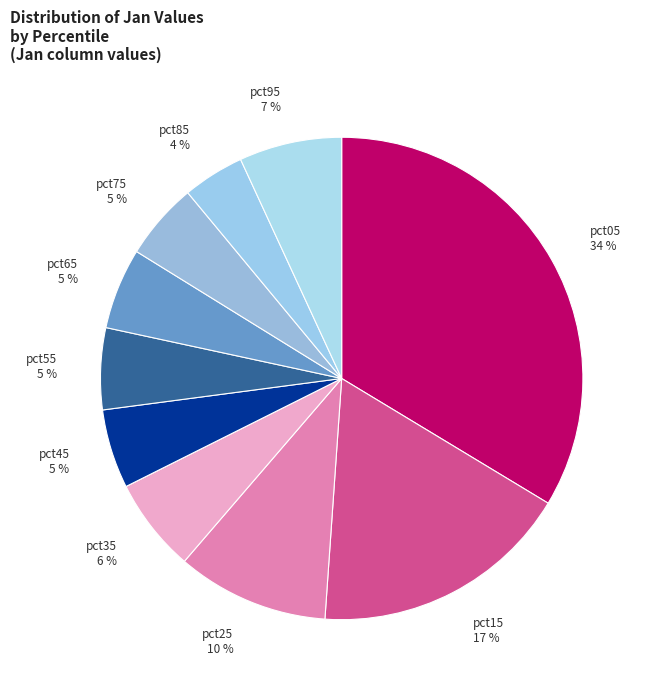

What percentage is the pct85 slice, to the nearest percent?

4%